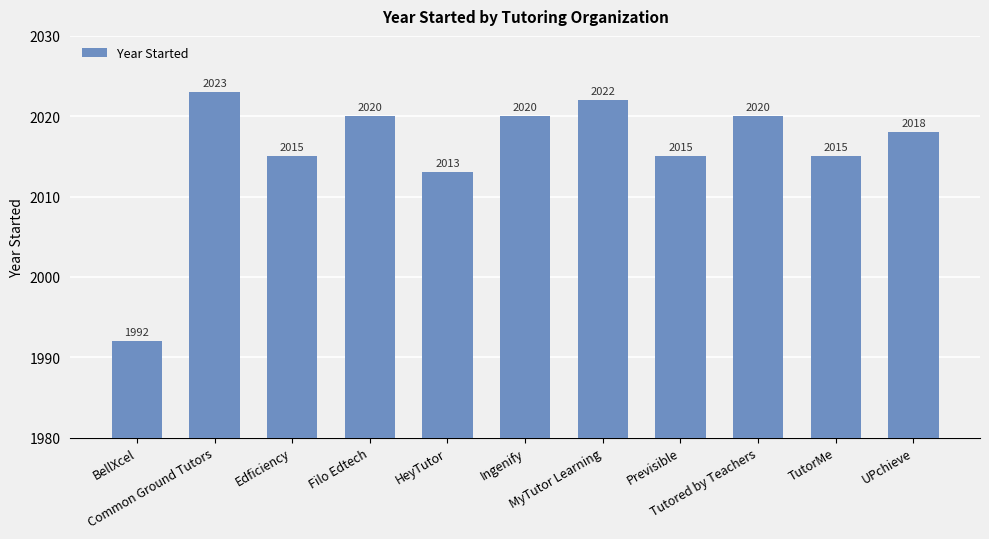

Does the chart contain stacked bars?

No